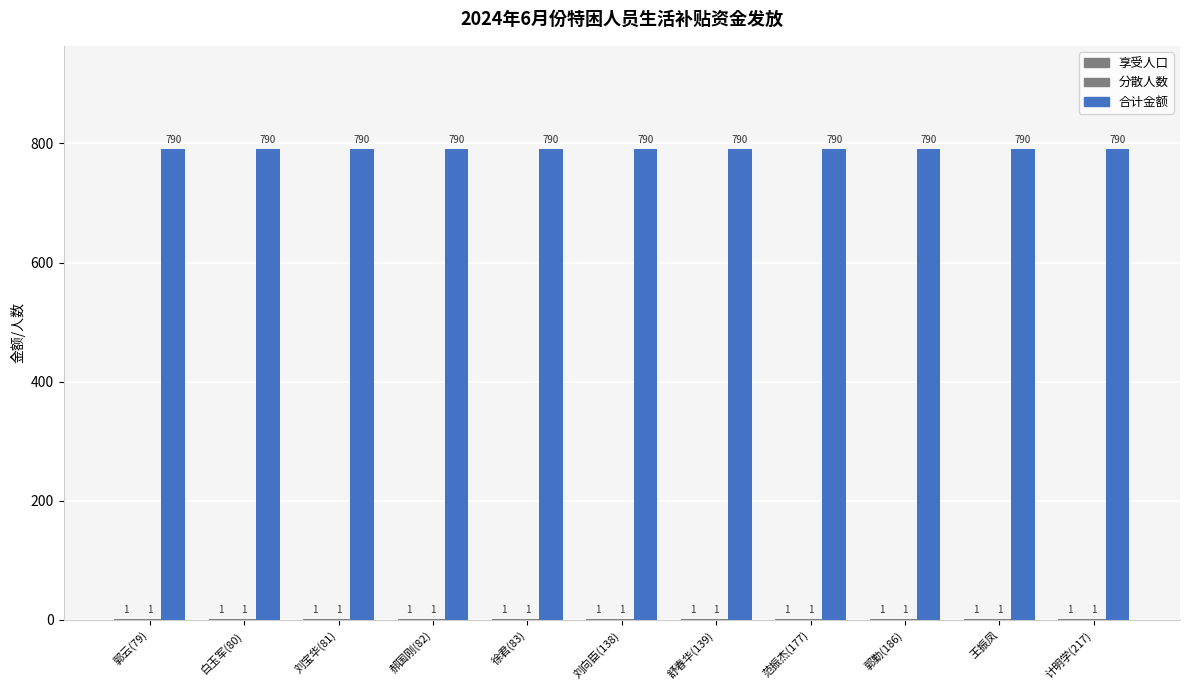

True or false: 合计金额 has a value of 790 at 刘宝华(81).

True